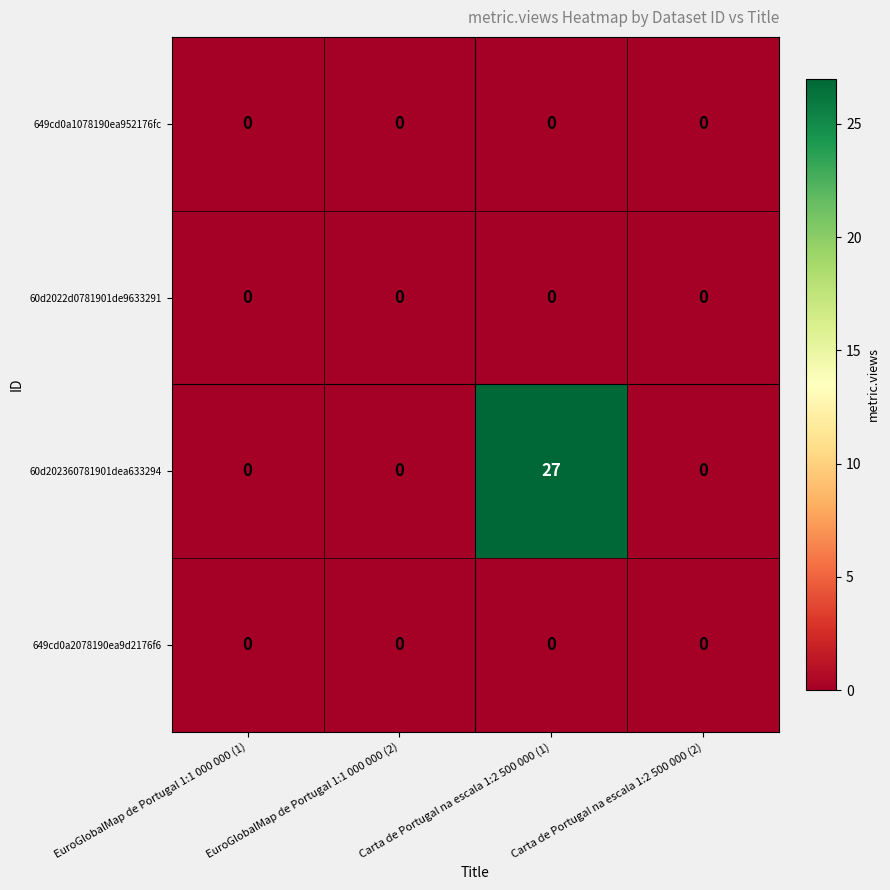

Which series has the widest spread of values?

60d202360781901dea633294